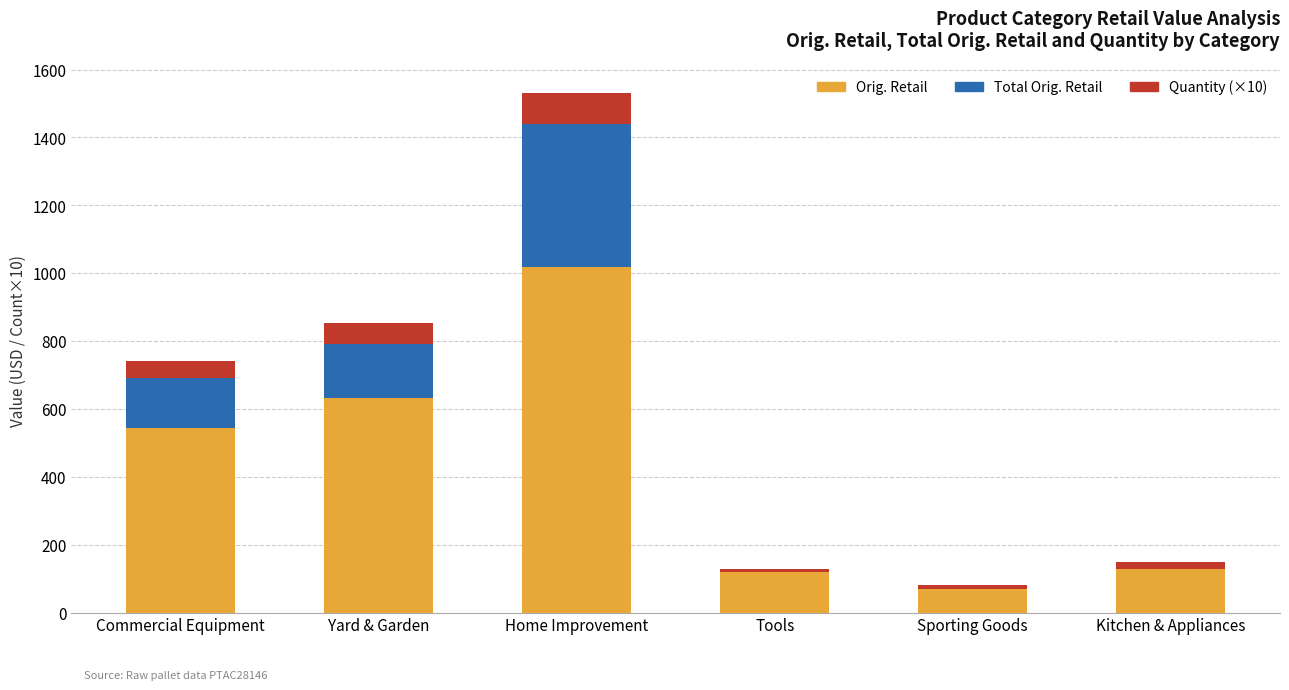

How many series are shown in this chart?

3